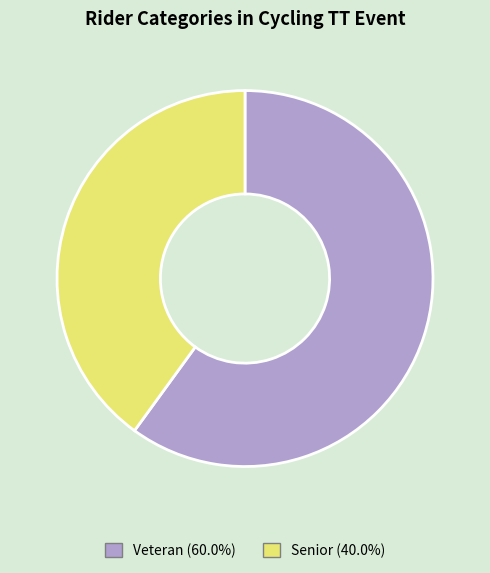

Which slice is the largest?

Veteran